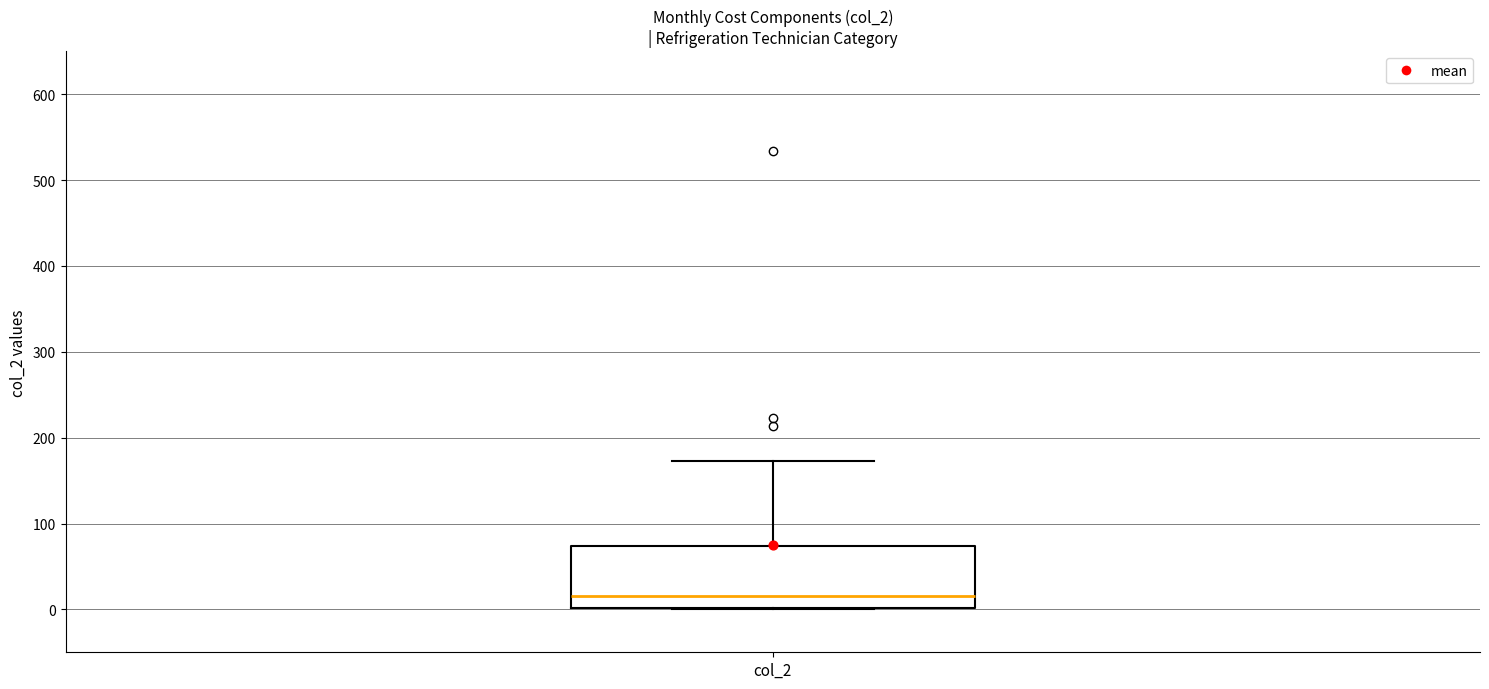

Transcribe this box plot: give where the median line is, the range the box spans, and where the two whiskers end, as read against the y-axis. The values are not printed on the chart, so give them approximately, as read against the axis.

median 20, box 0 to 70, whiskers 0 to 170